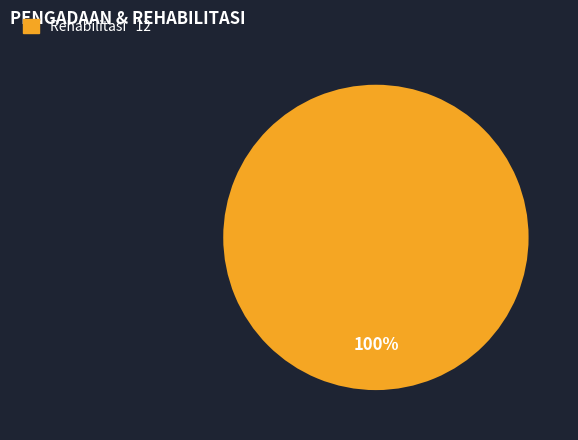

Is there any slice that represents more than half of the pie?

Yes